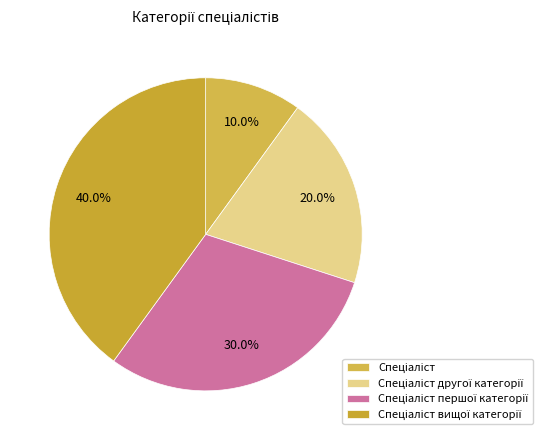

How many segments does this pie chart have?

4